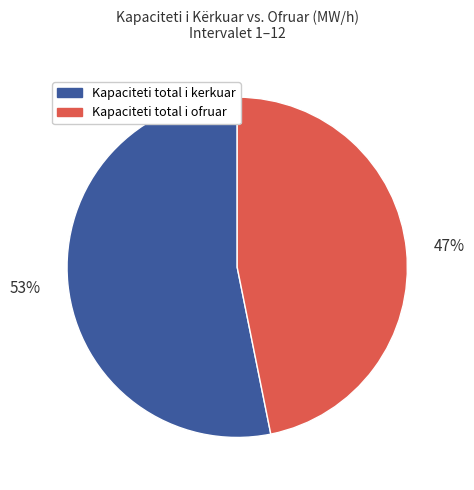

Does any single category account for the majority?

Yes